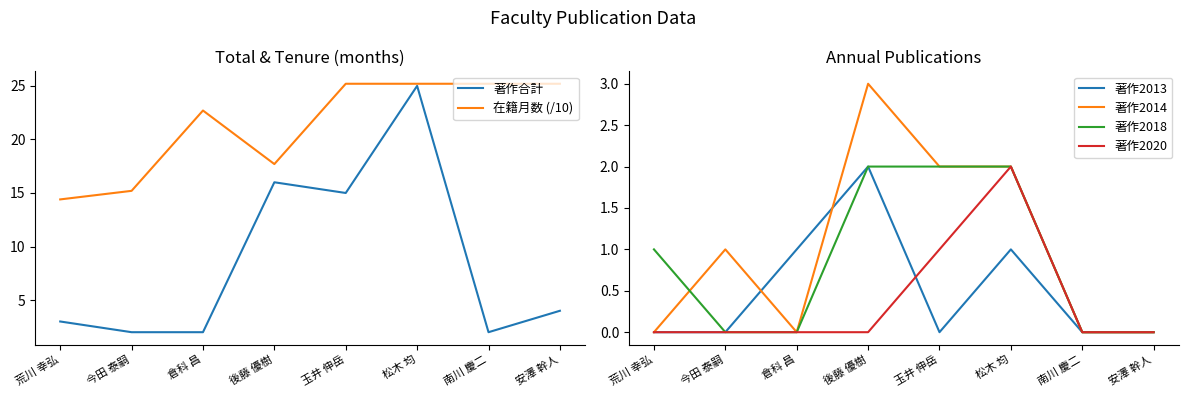

Rank the series by their maximum value, from lowest to highest.

著作2013, 著作2018, 著作2020, 著作2014, 著作合計, 在籍月数 (/10)